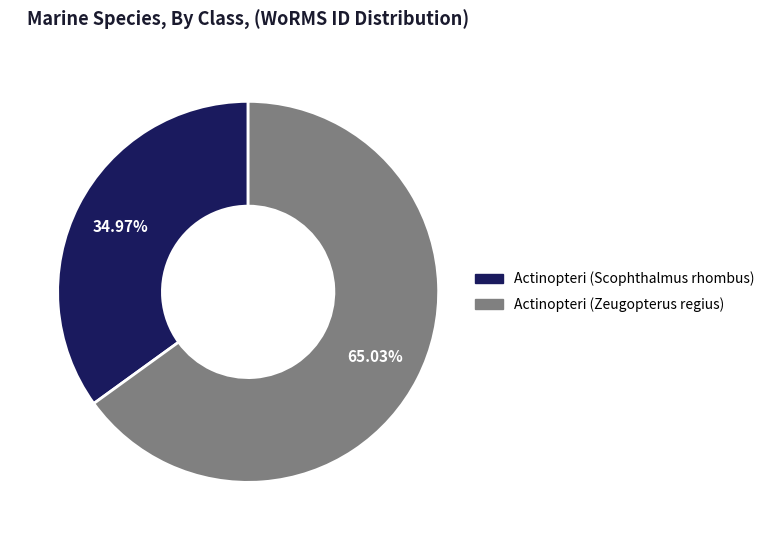

To the nearest percent, what is the combined percentage of Actinopteri (Zeugopterus regius) and Actinopteri (Scophthalmus rhombus)?

100%